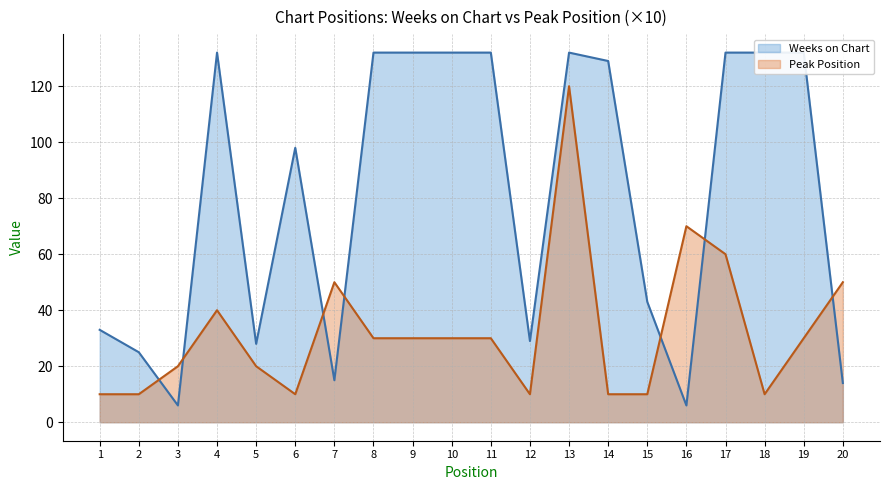

What is the total value across all series at 13?

252